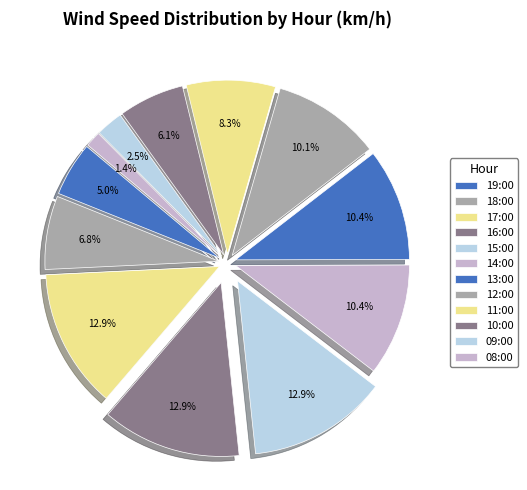

To the nearest percent, what is the average slice percentage?

8%